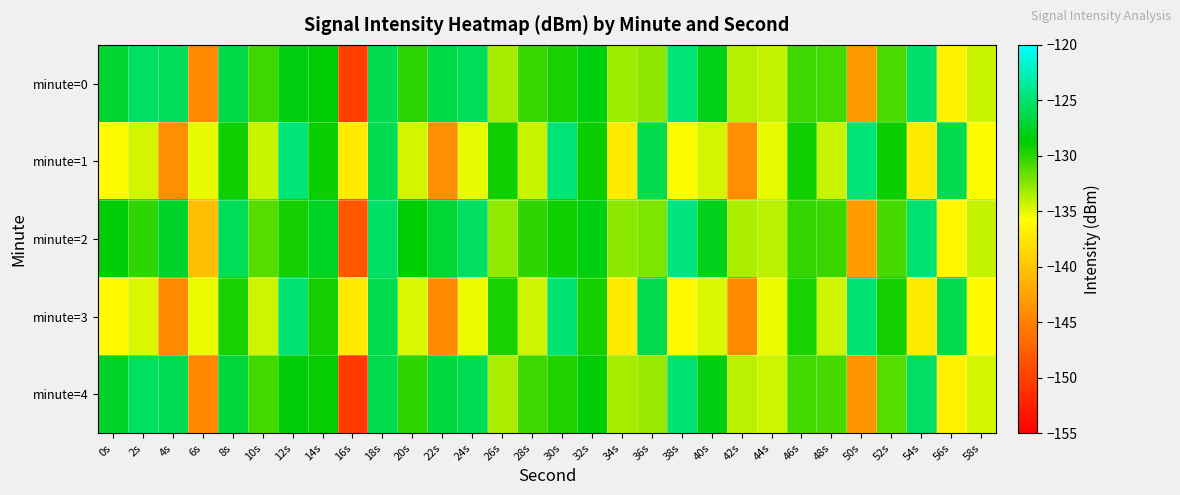

At which category is the sum across all series the highest?

18s